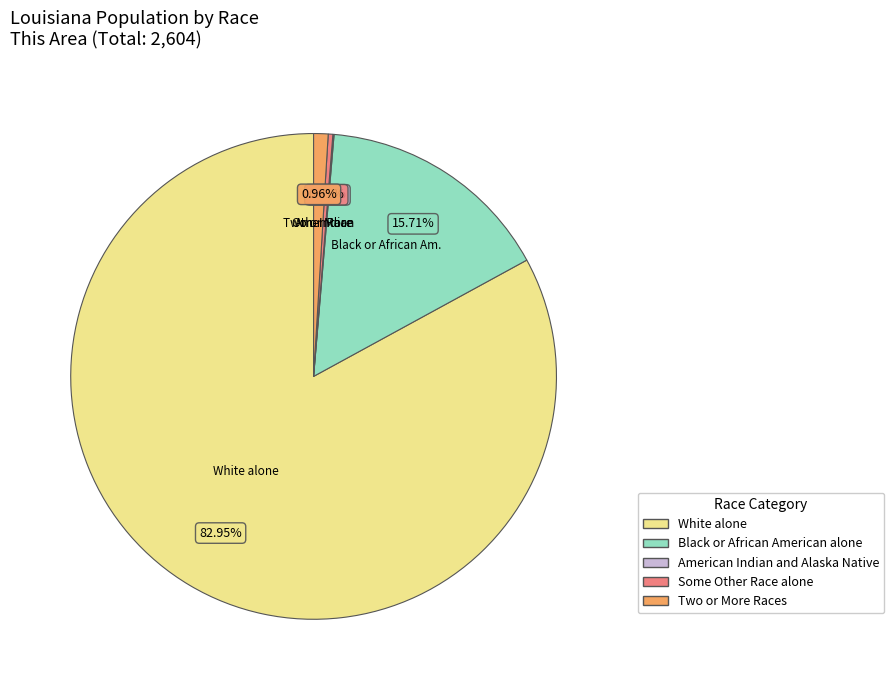

Does any single category account for the majority?

Yes